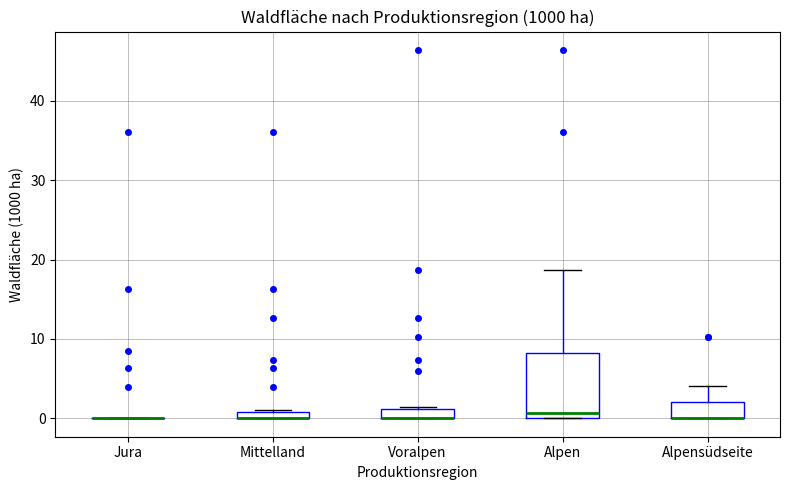

Where is the lower edge of the box for Voralpen on the y-axis? The values are not printed on the chart, so give them approximately, as read against the axis.

0